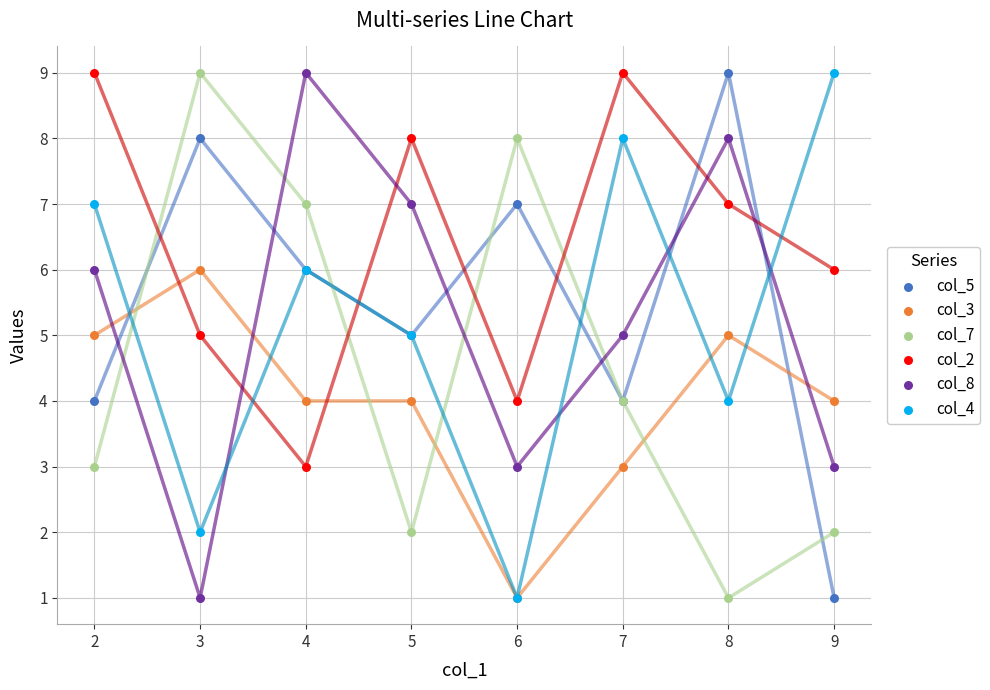

Which series has the largest Y range (max minus min)?

col_5